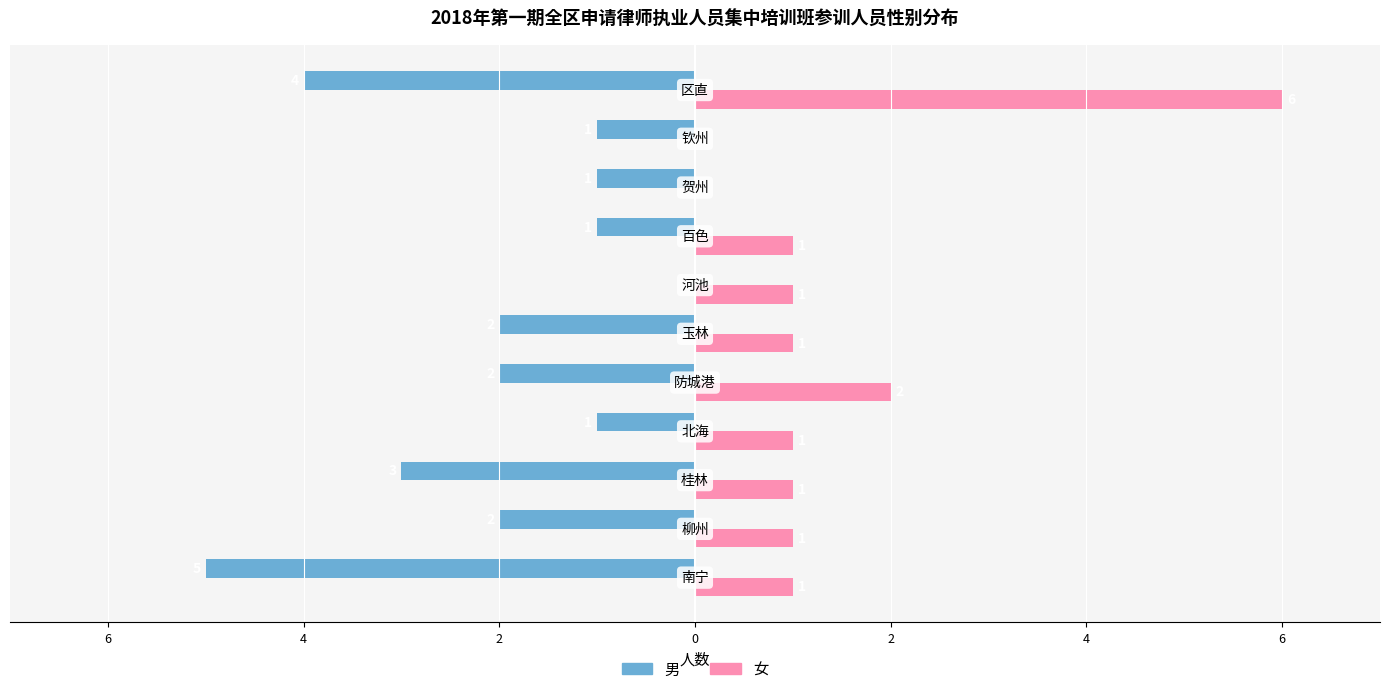

What are all the series names shown in the legend?

男, 女